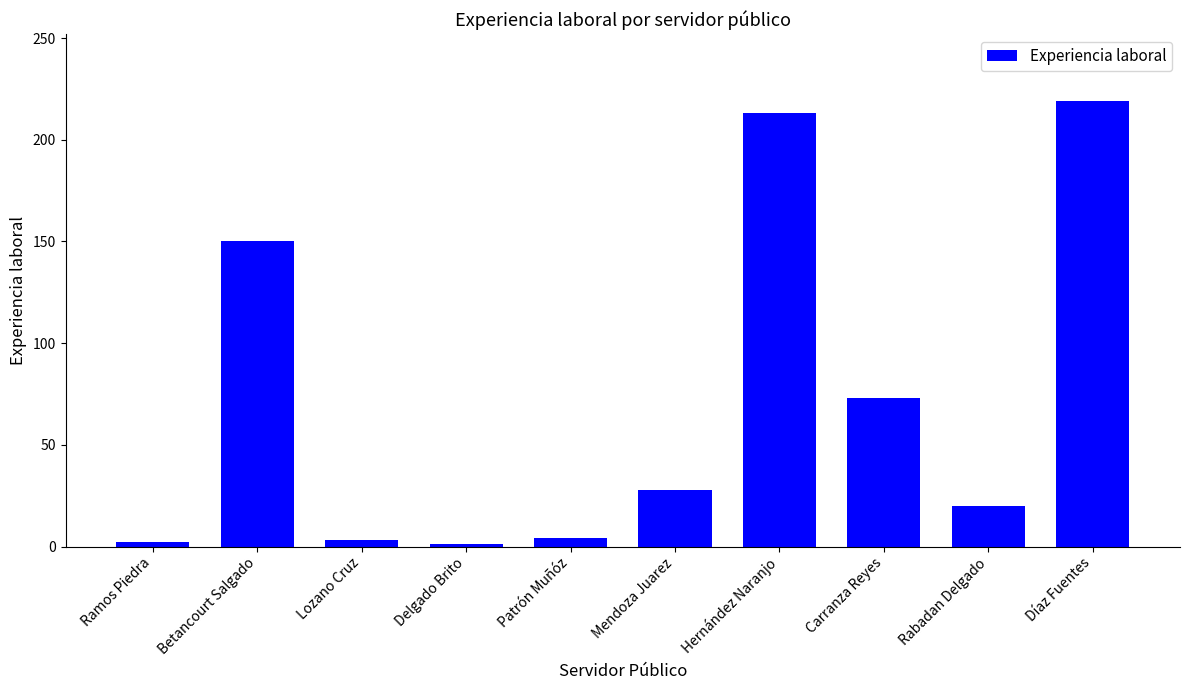

What is the difference between the maximum and minimum values?

218